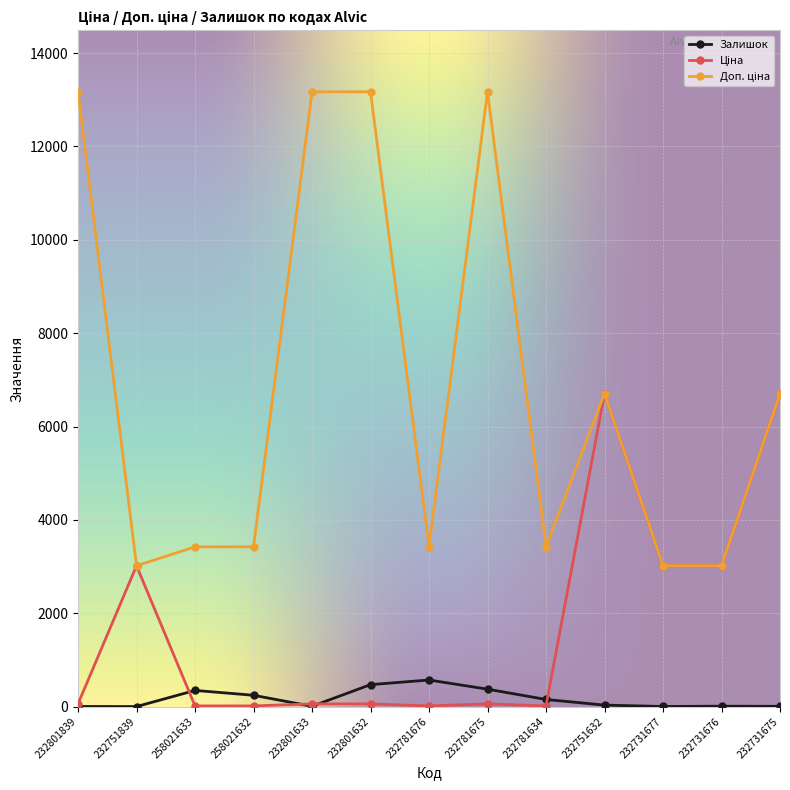

The Залишок series shows 243.0 at 258021632. True or false?

True